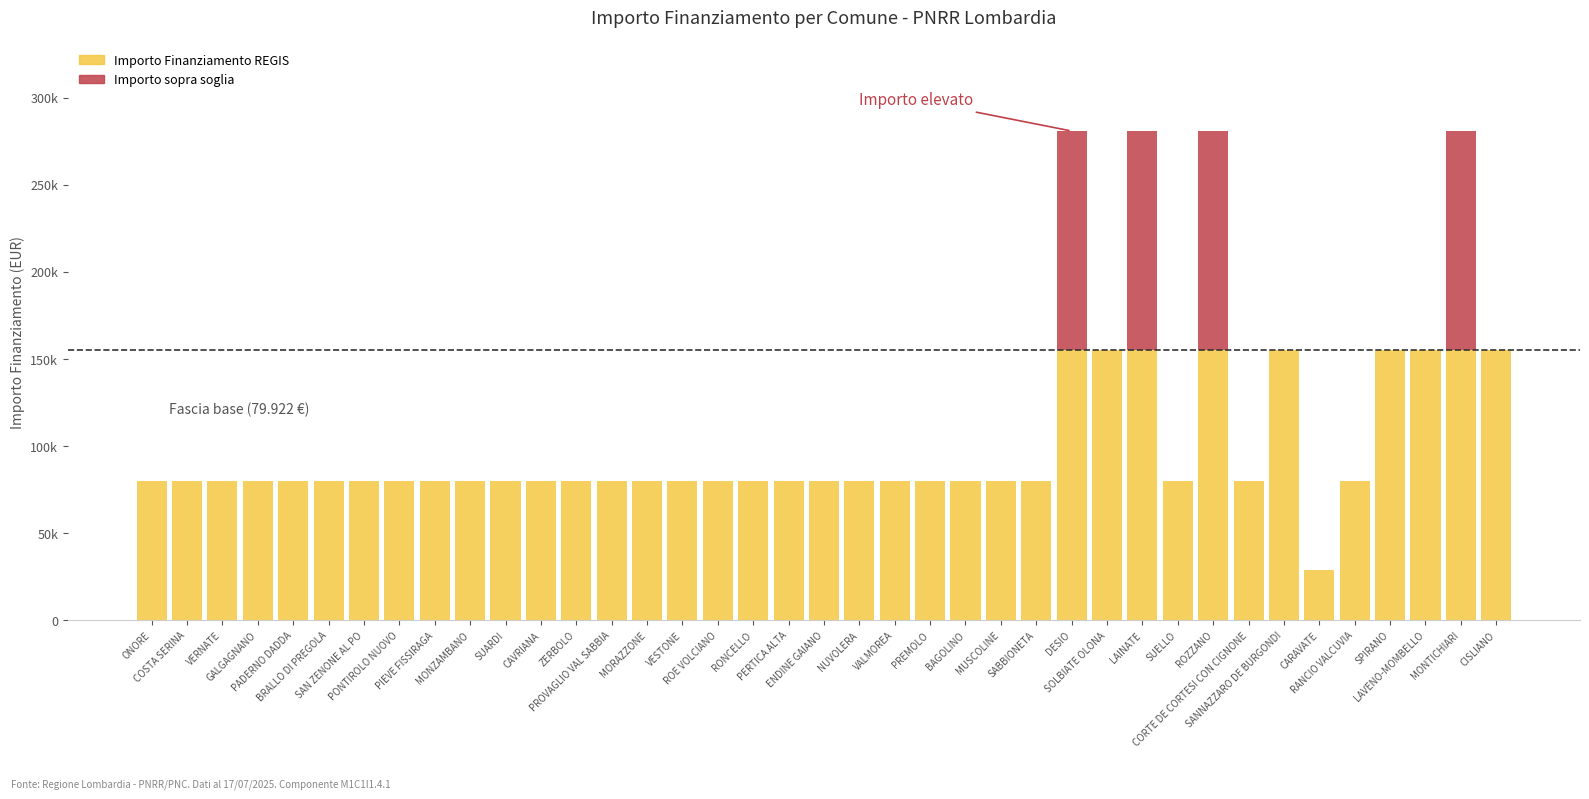

What are all the series names shown in the legend?

Importo Finanziamento REGIS, Importo sopra soglia